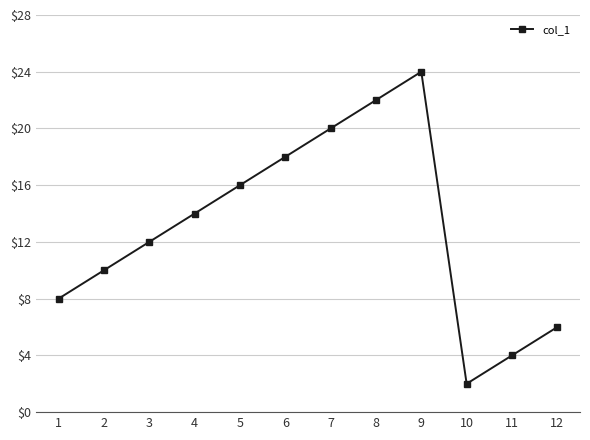

What value does the data have at 7, to the nearest 10?

20